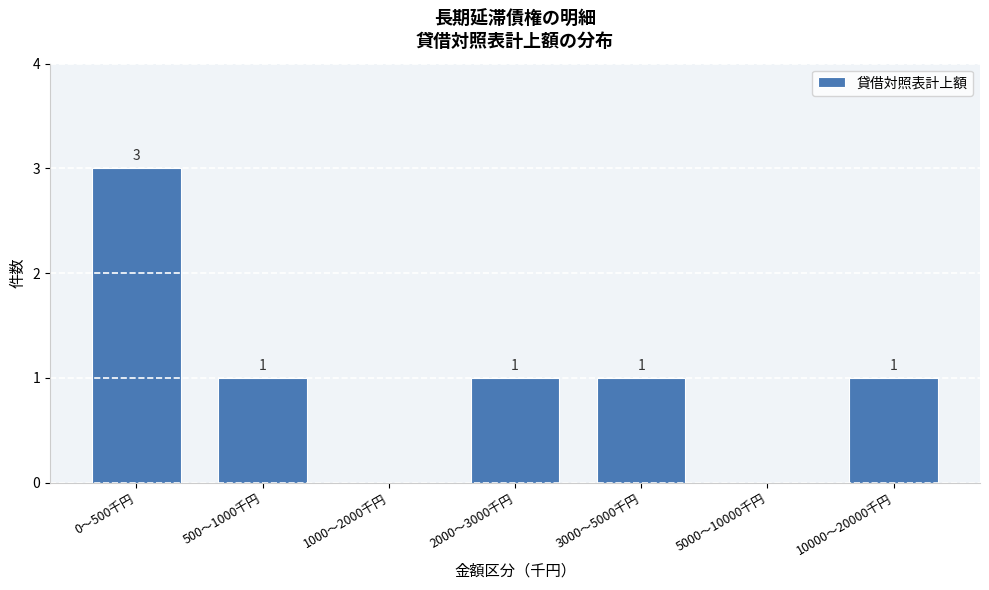

Reading left to right, transcribe all the data shown in this chart.

0〜500千円=3	500〜1000千円=1	1000〜2000千円=0	2000〜3000千円=1	3000〜5000千円=1	5000〜10000千円=0	10000〜20000千円=1